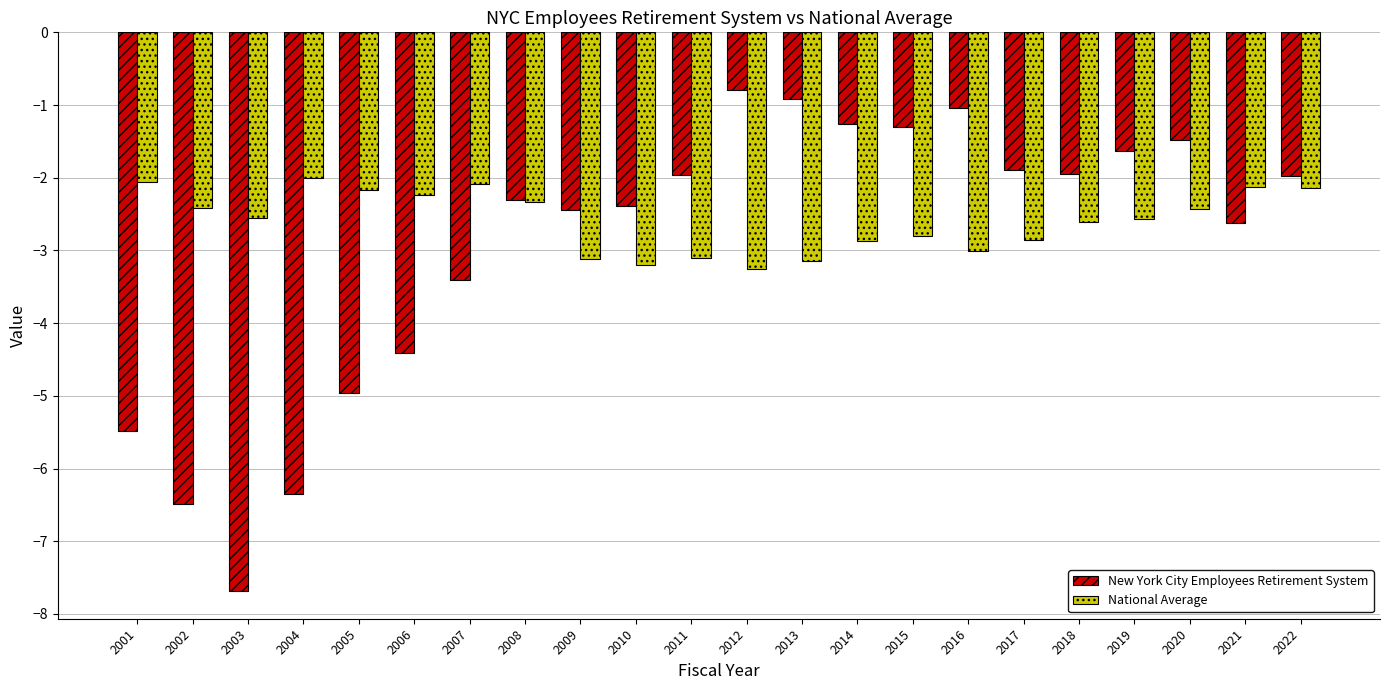

Is it true that National Average equals -2.2 at 2005?

True